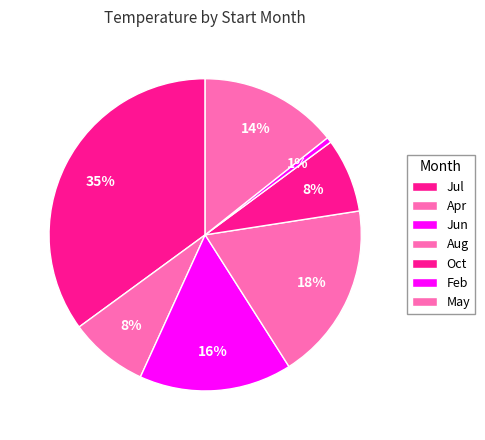

Is there any slice that represents more than half of the pie?

No